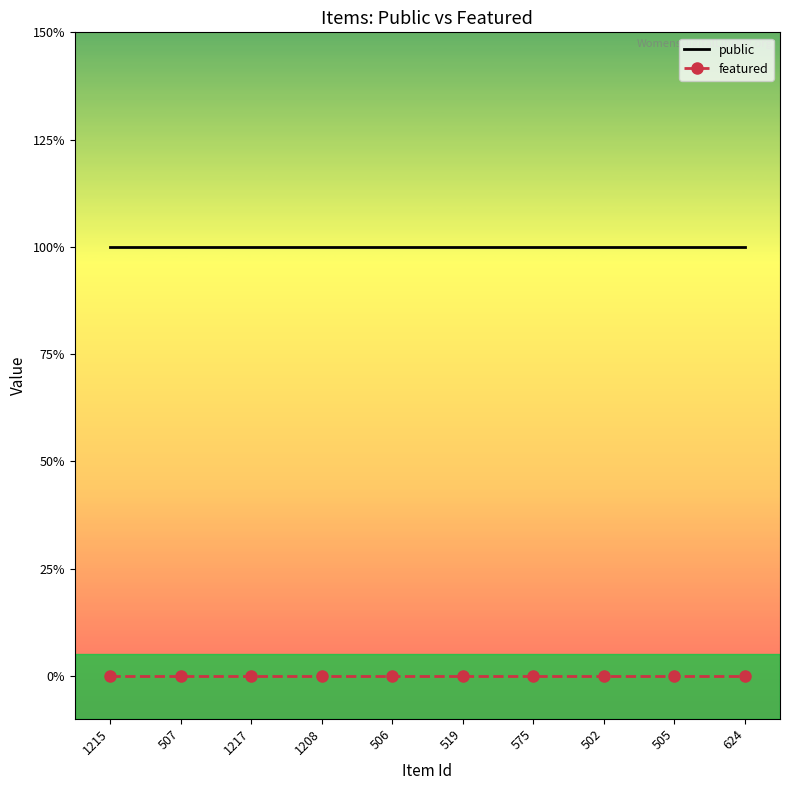

What are all the series names shown in the legend?

public, featured